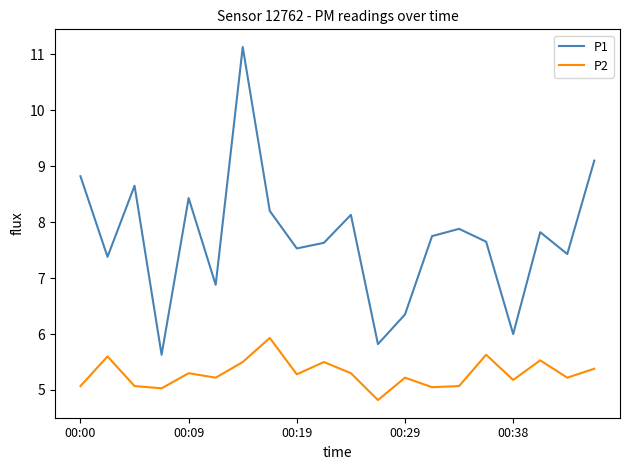

Which series has the largest range (max minus min)?

P1